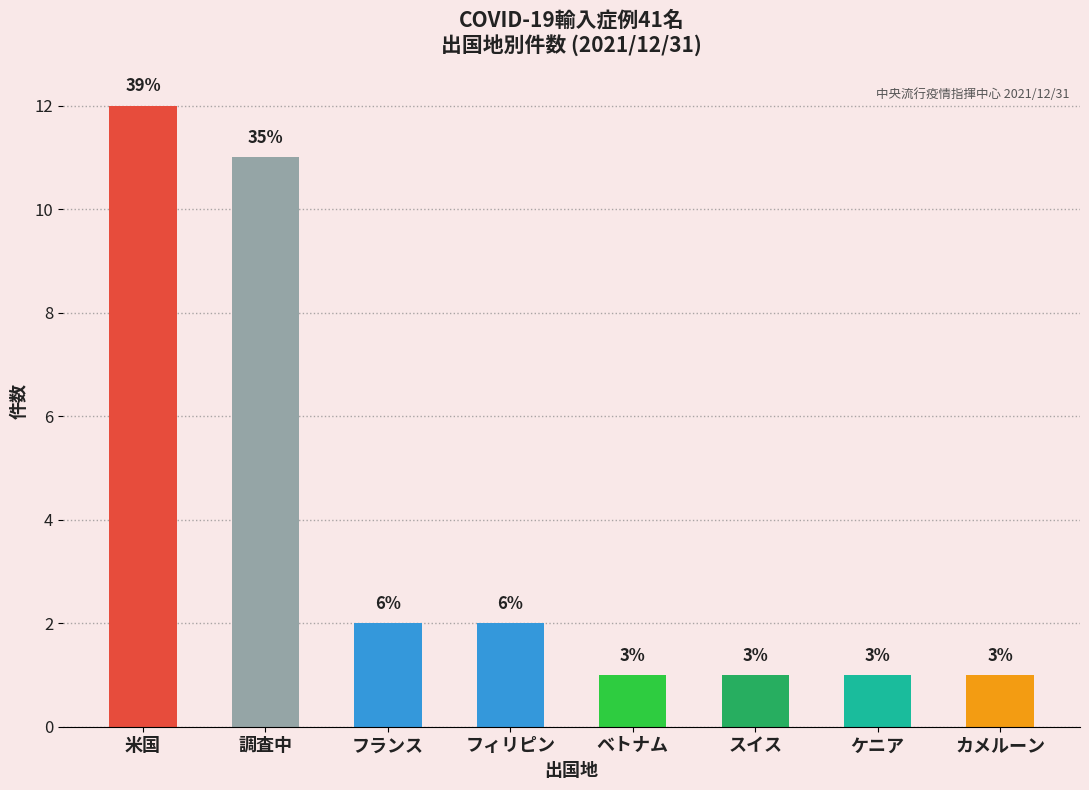

Rank the categories by value from lowest to highest.

ベトナム, スイス, ケニア, カメルーン, フランス, フィリピン, 調査中, 米国